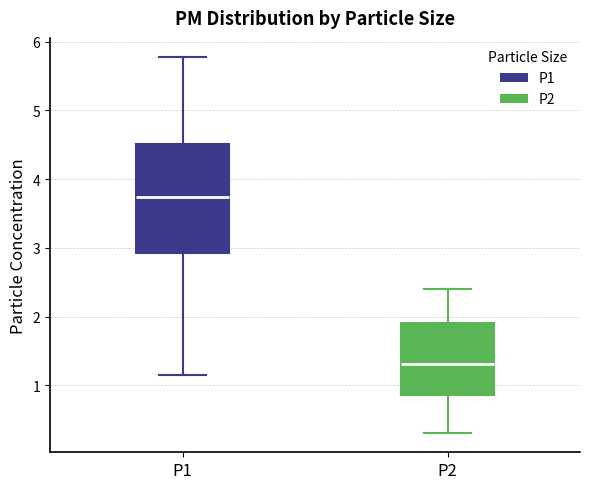

Which box is the tallest, from its lower edge to its upper edge?

P1